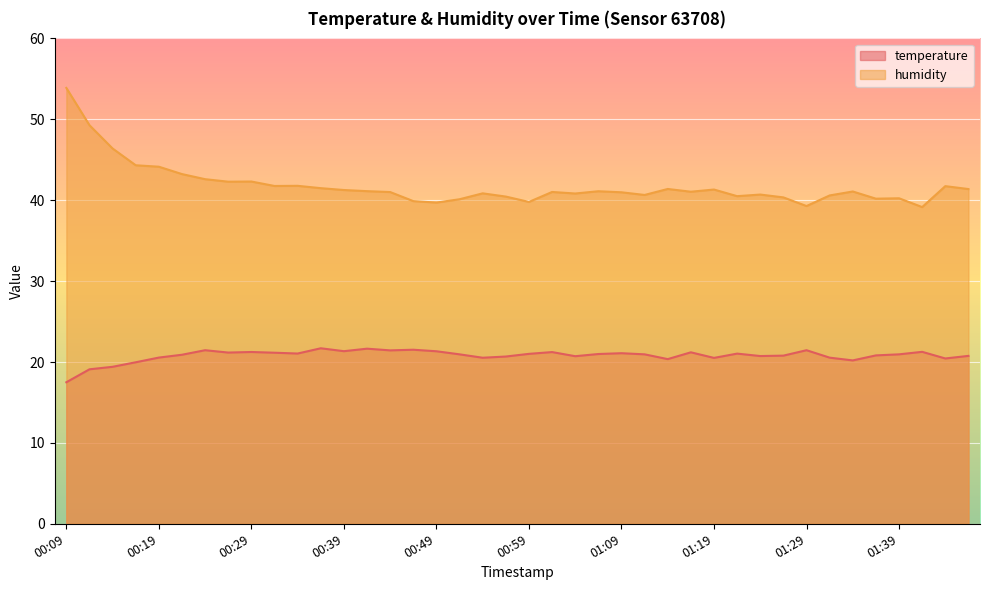

True or false: humidity has more than 0 interior local peaks.

True